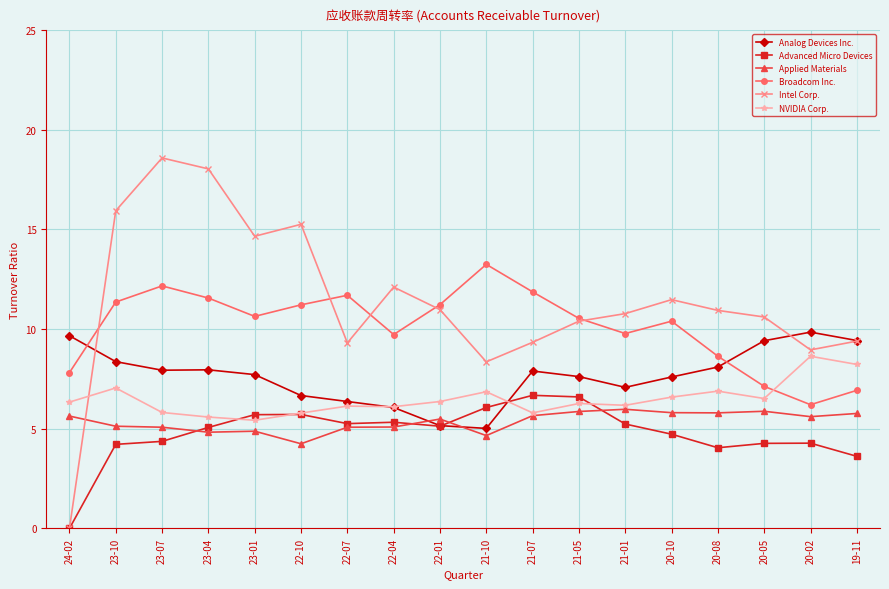

After their last crossing, which series has the higher values: Broadcom Inc. or Intel Corp.?

Intel Corp.